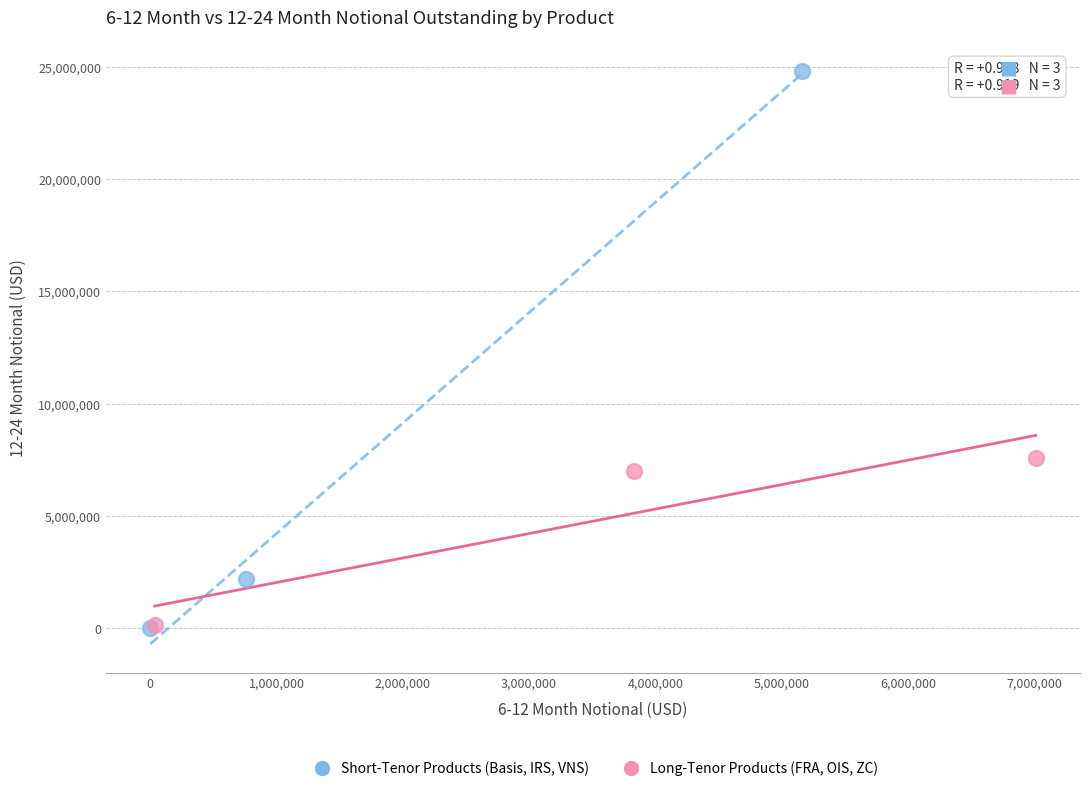

Which series contains the highest Y value?

Short-Tenor Products (Basis, IRS, VNS)